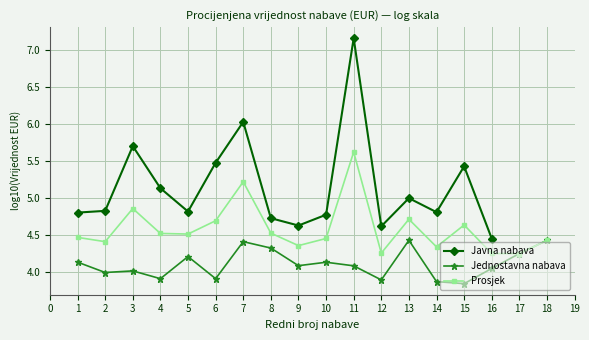

What is the highest value of the Prosjek series?

5.6